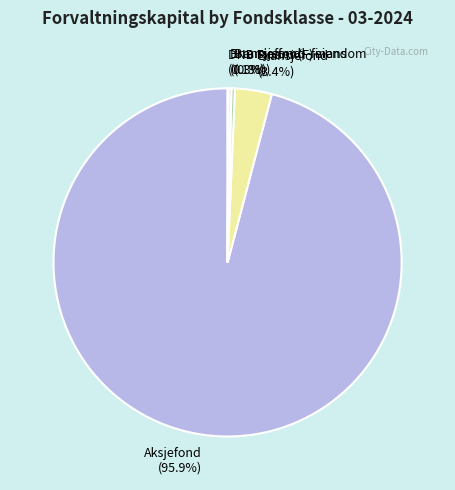

Which category has the biggest portion of the pie?

Aksjefond (95.9%)